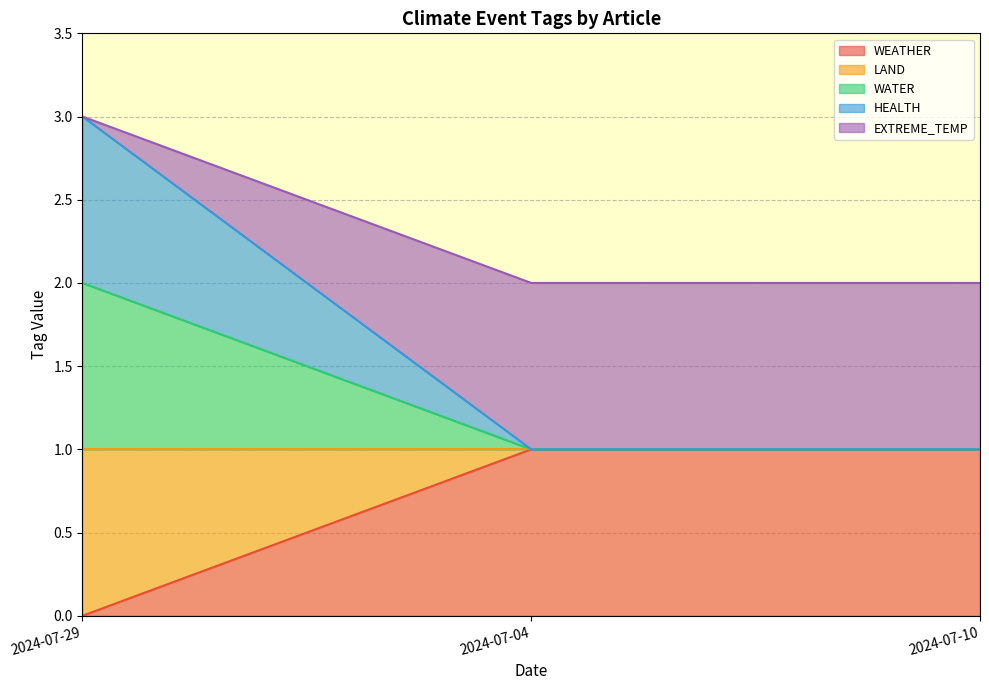

Does the chart have visible grid lines?

Yes